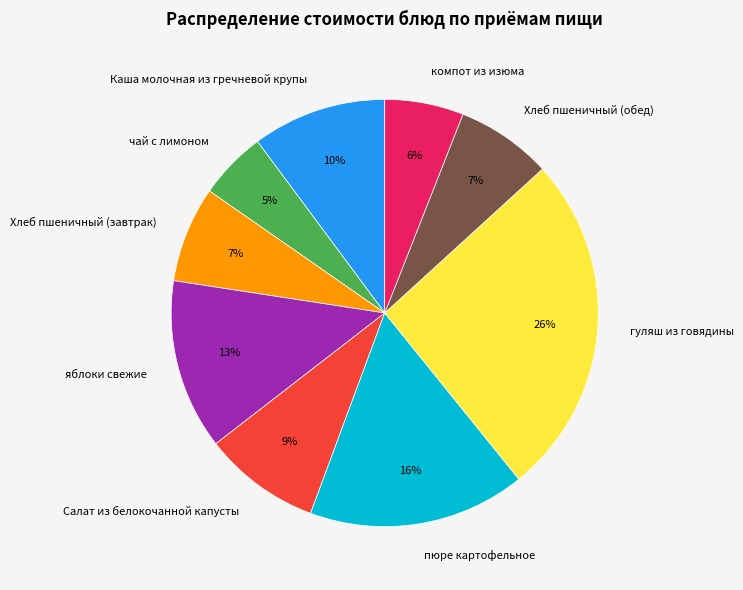

Count the number of slices in the pie.

9